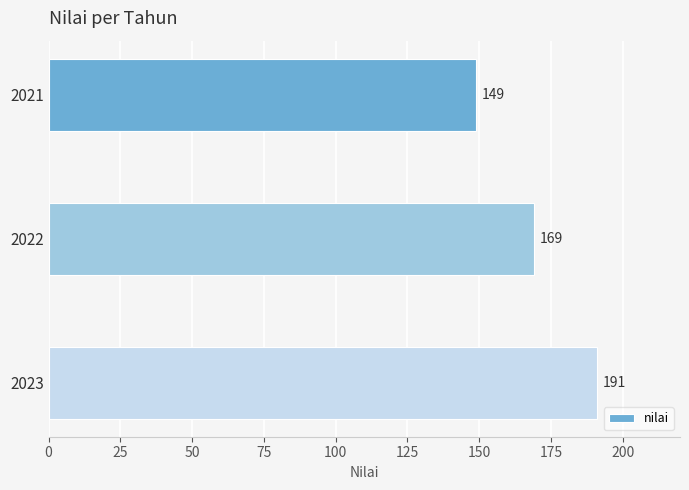

Count the number of data series in this chart.

1